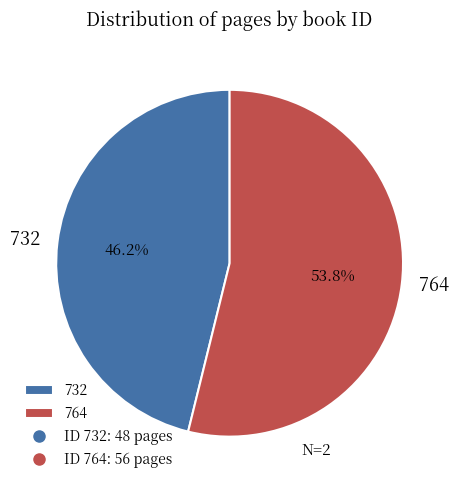

To the nearest percent, what is the average slice percentage?

50%